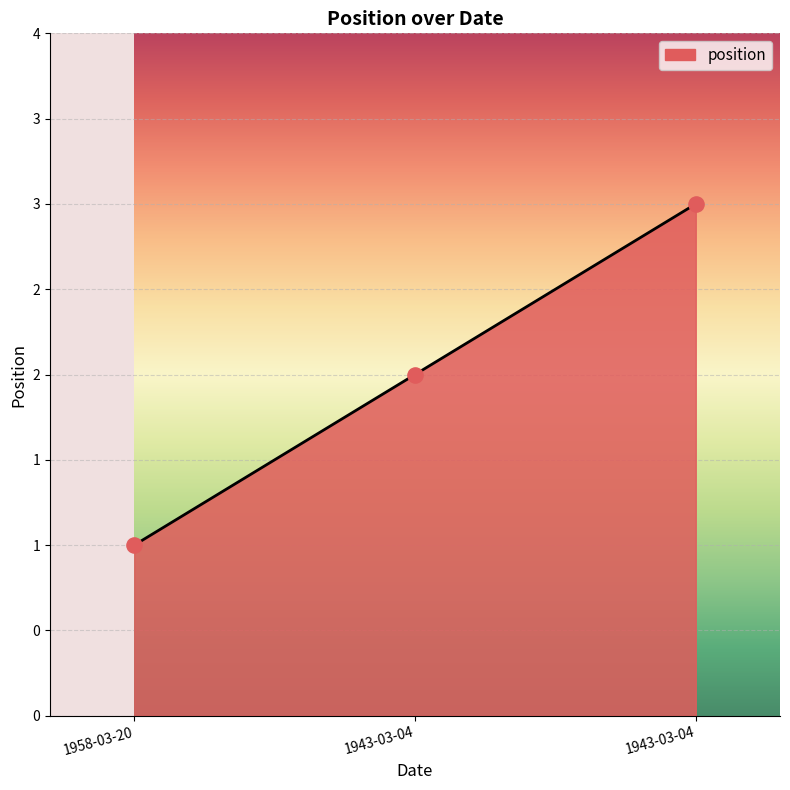

What is the change in value from 1958-03-20 to 1943-03-04?

+2